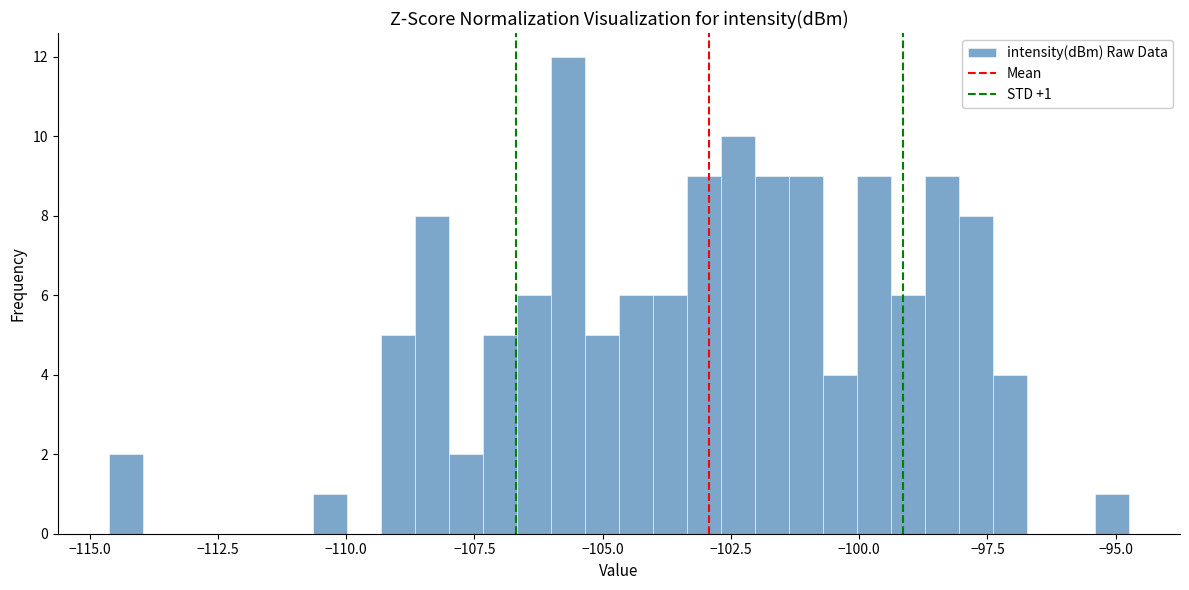

Read against the x-axis, roughly where is the centre of the tallest bar?

-105.5